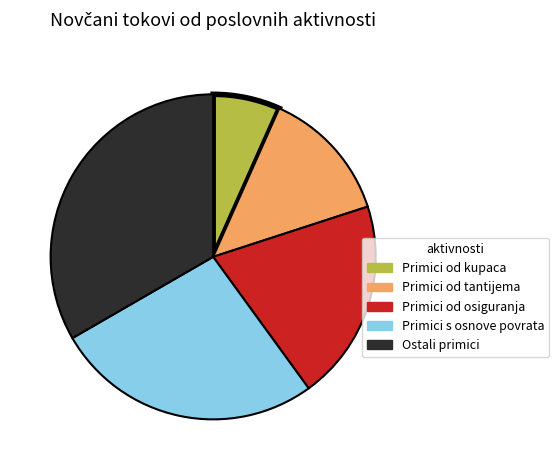

What is the largest slice in the pie chart?

Ostali primici